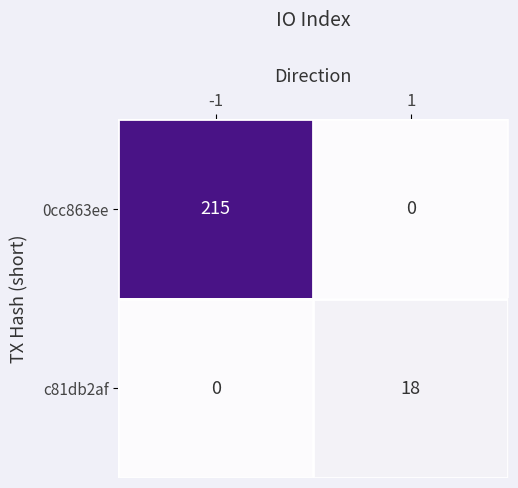

List the series in order of their overall mean, highest first.

0cc863ee, c81db2af